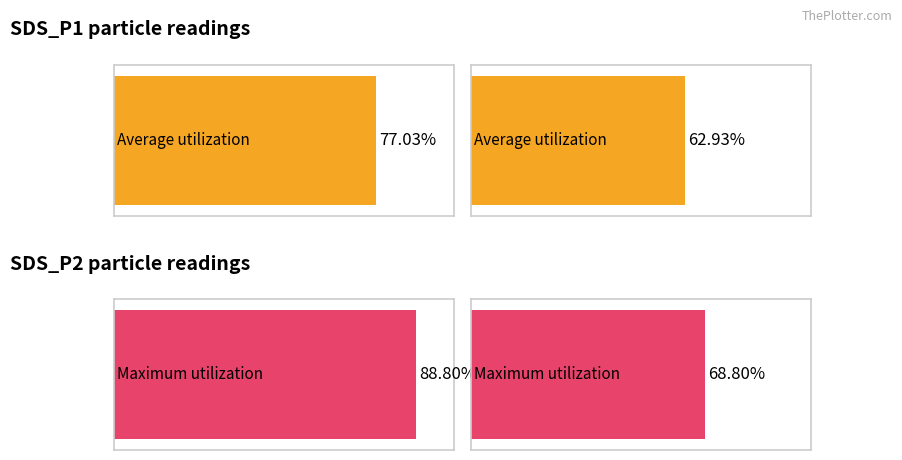

Between 00:08 and 00:10, which series saw the biggest shift?

SDS_P2